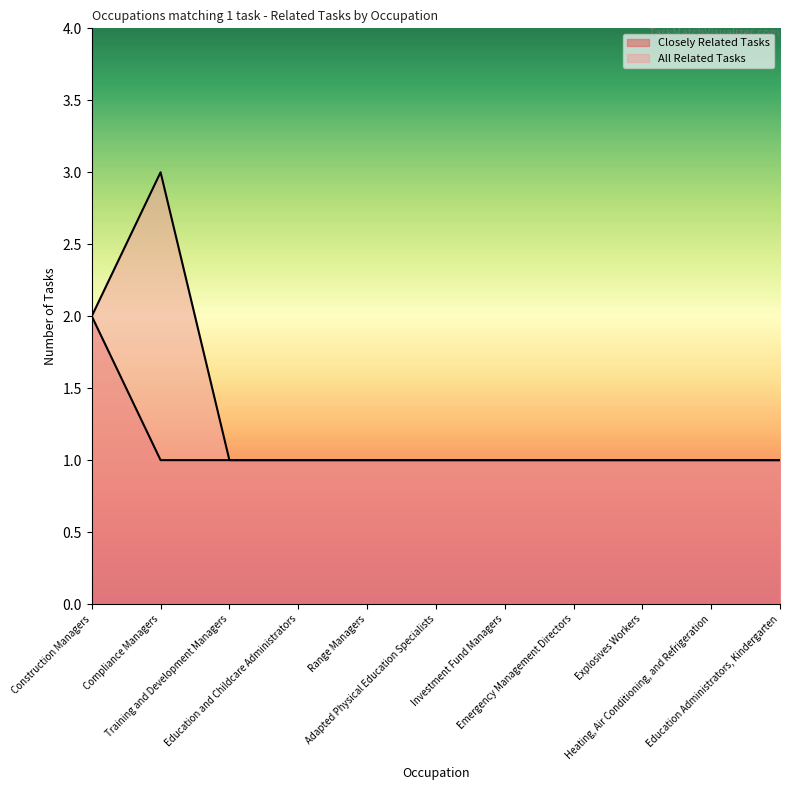

Is it true that All Related Tasks equals 1 at Emergency Management Directors?

True